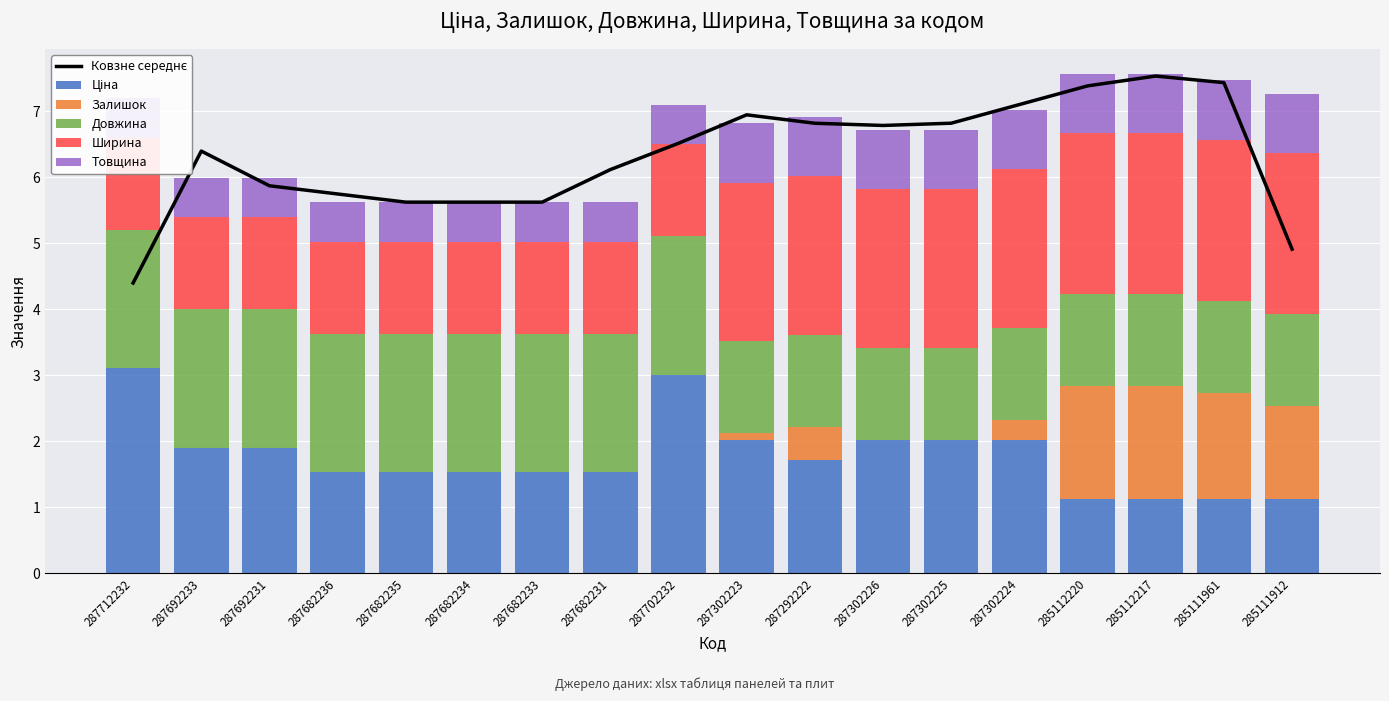

Which series has the largest range (max minus min)?

Ковзне середнє